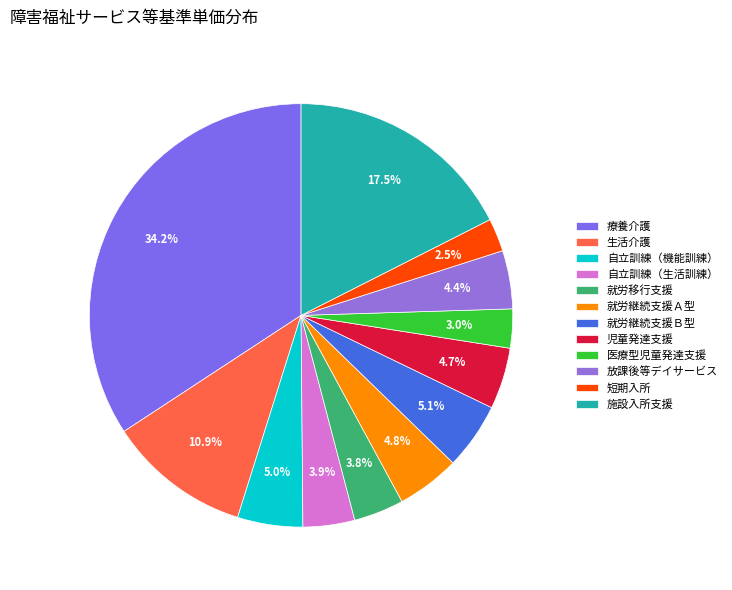

Which has a higher value, 療養介護 or 就労移行支援?

療養介護